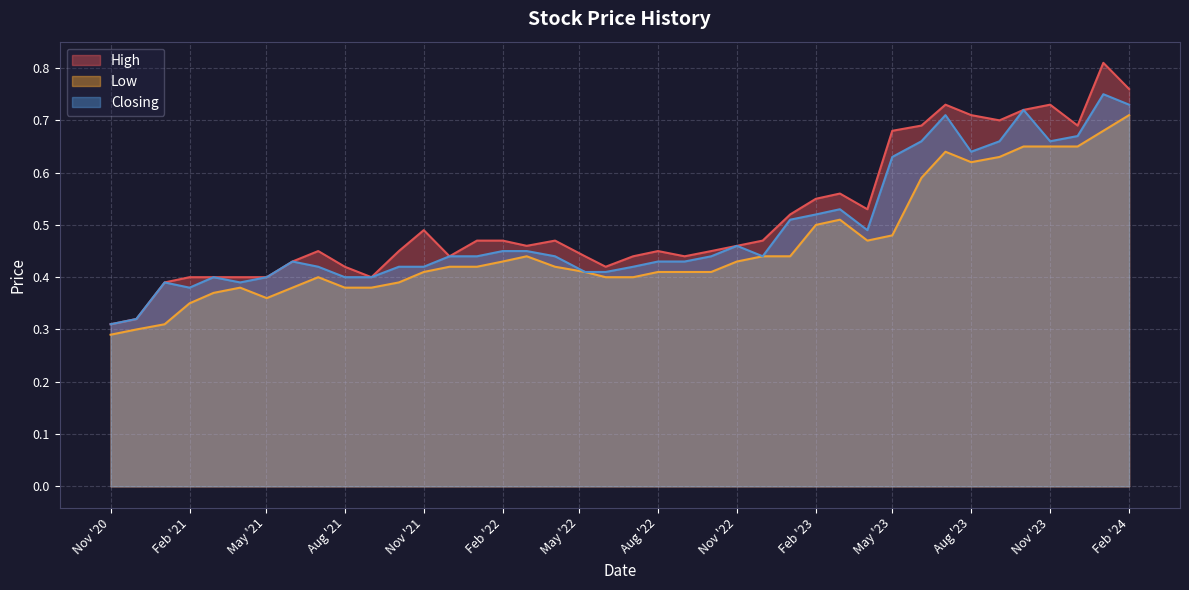

What is the minimum value shown in the chart?

0.3